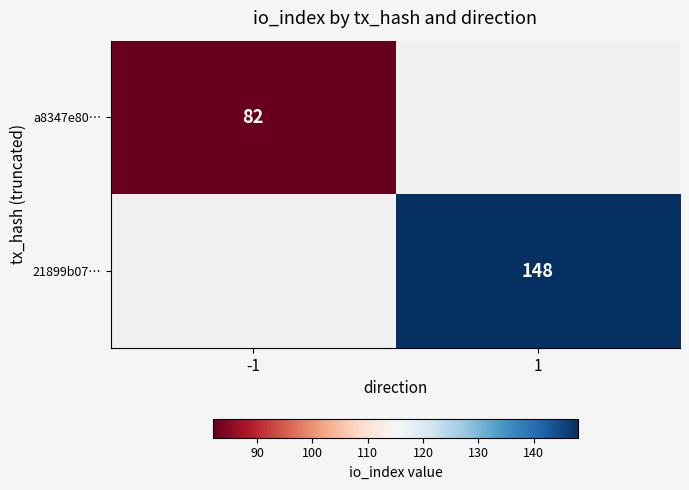

True or false: a8347e80… has a value of 82 at -1.

True